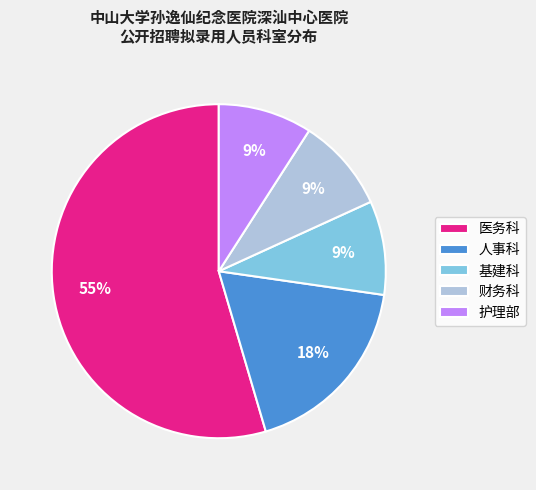

Approximately how many times larger is the value at 护理部 compared to 基建科?

1.0